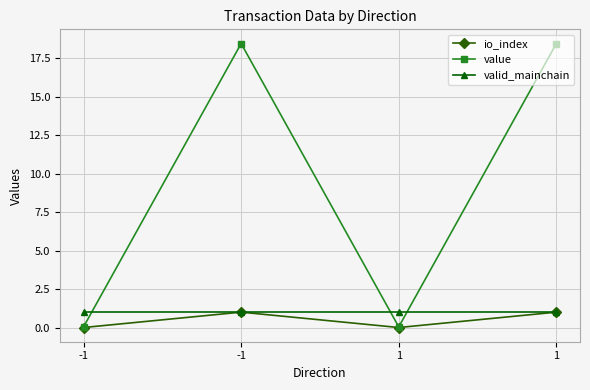

How many distinct data groups are displayed?

3